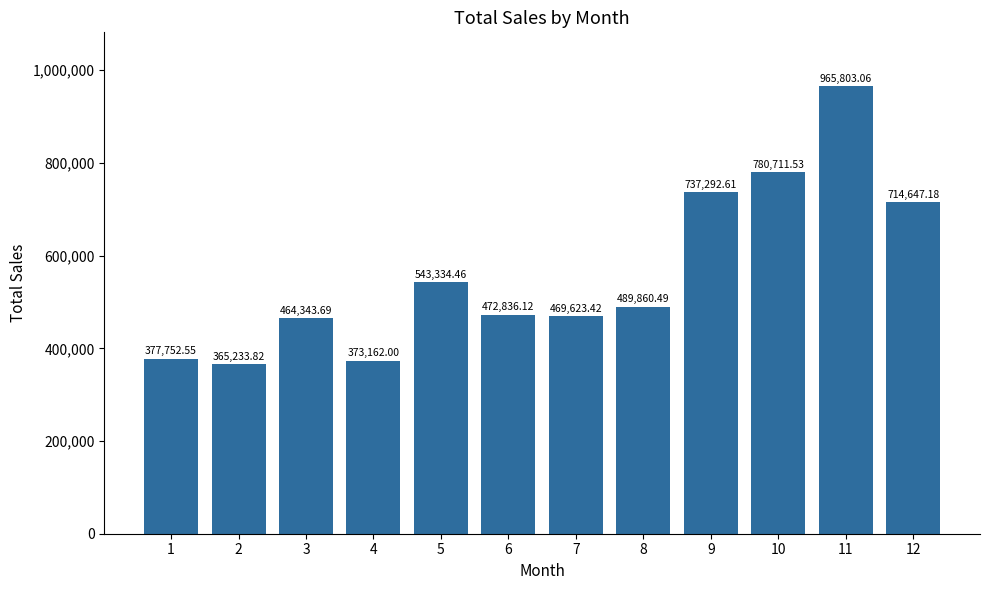

What is the ratio of the value at 8 to the value at 4?

1.3